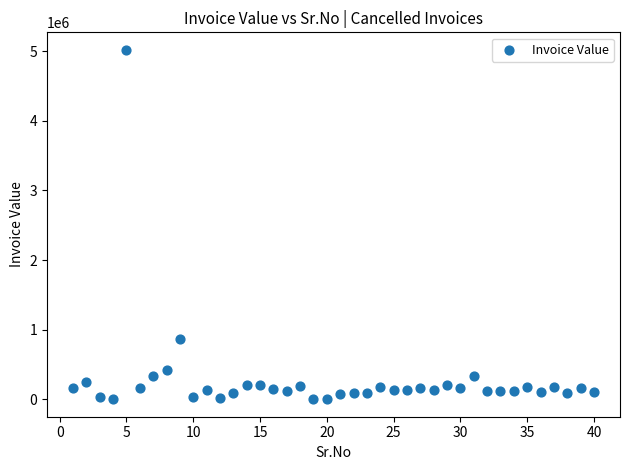

What is the range of X values (max minus min)?

39.0